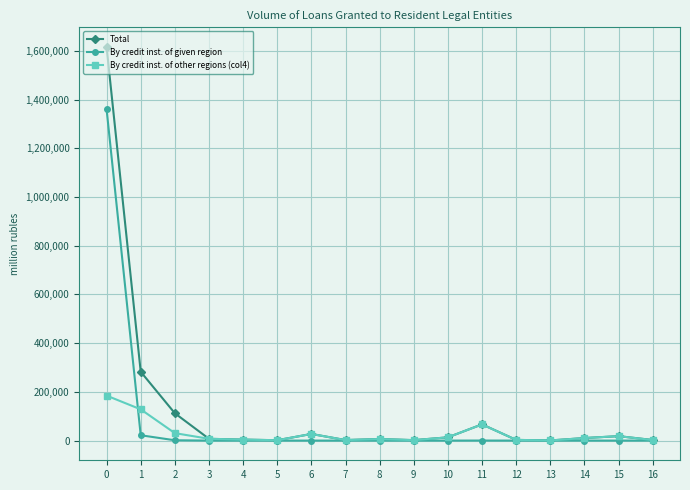

Which series has the largest range (max minus min)?

Total